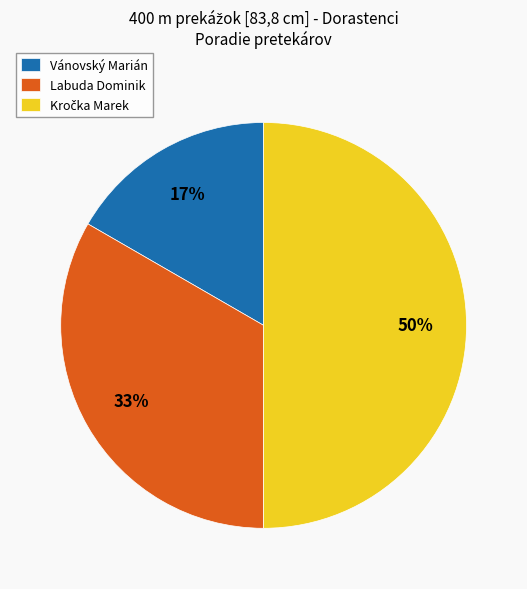

Approximately how many times larger is the value at Vánovský Marián compared to Labuda Dominik?

0.5